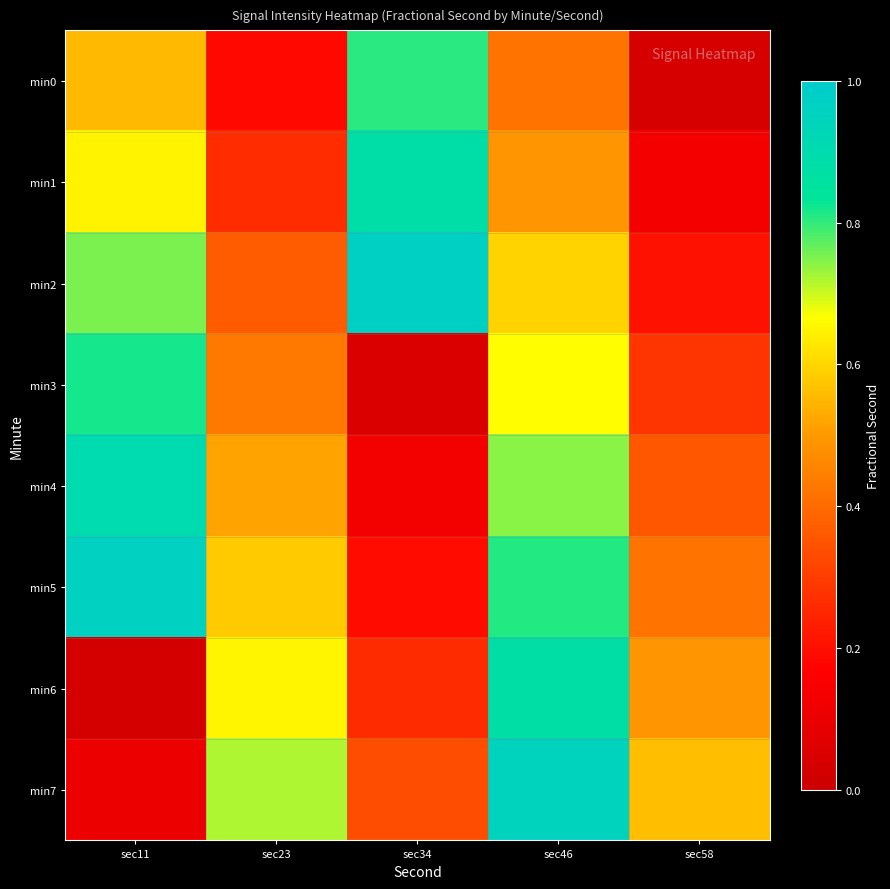

Rank the series at sec58 from lowest to highest value.

min0, min1, min2, min3, min4, min5, min6, min7